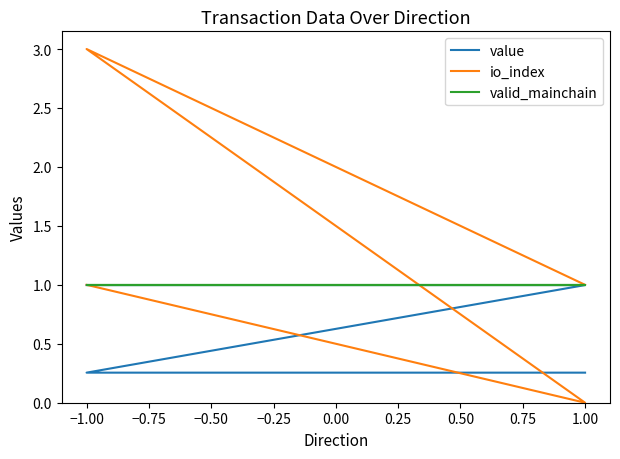

How many lines are shown in the chart?

3